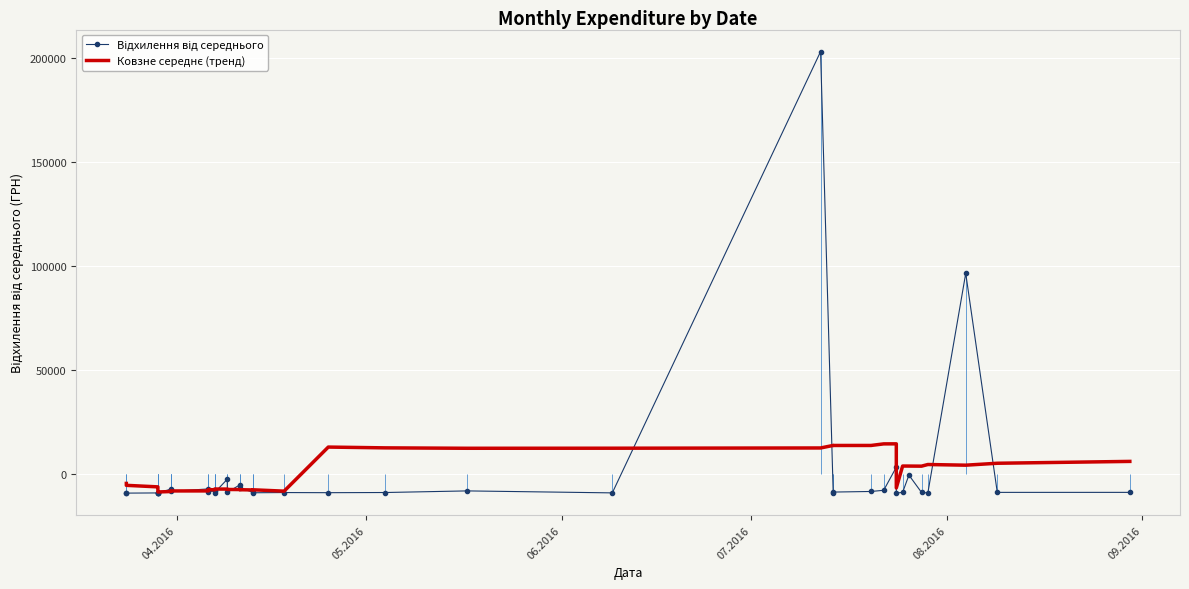

Rank the series by their average value, from lowest to highest.

Ковзне середнє (тренд), Відхилення від середнього